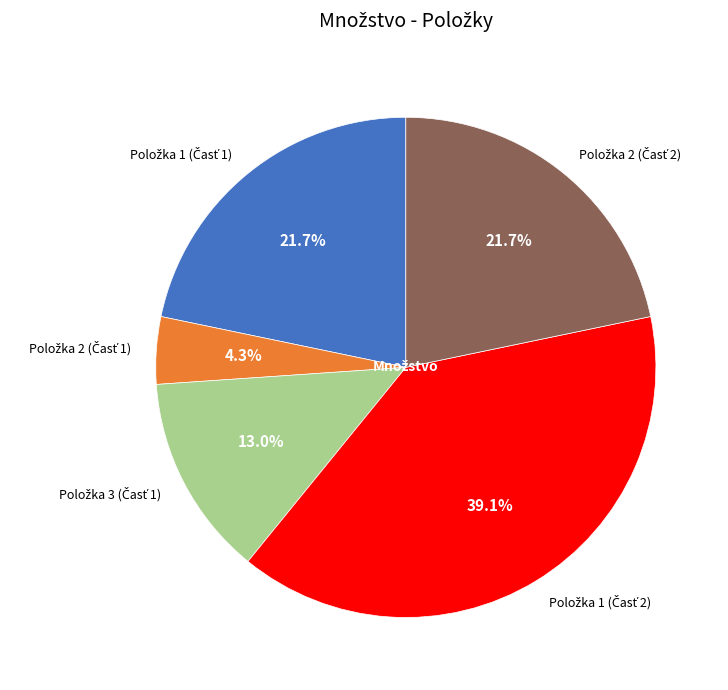

Is there a majority slice in this chart?

No